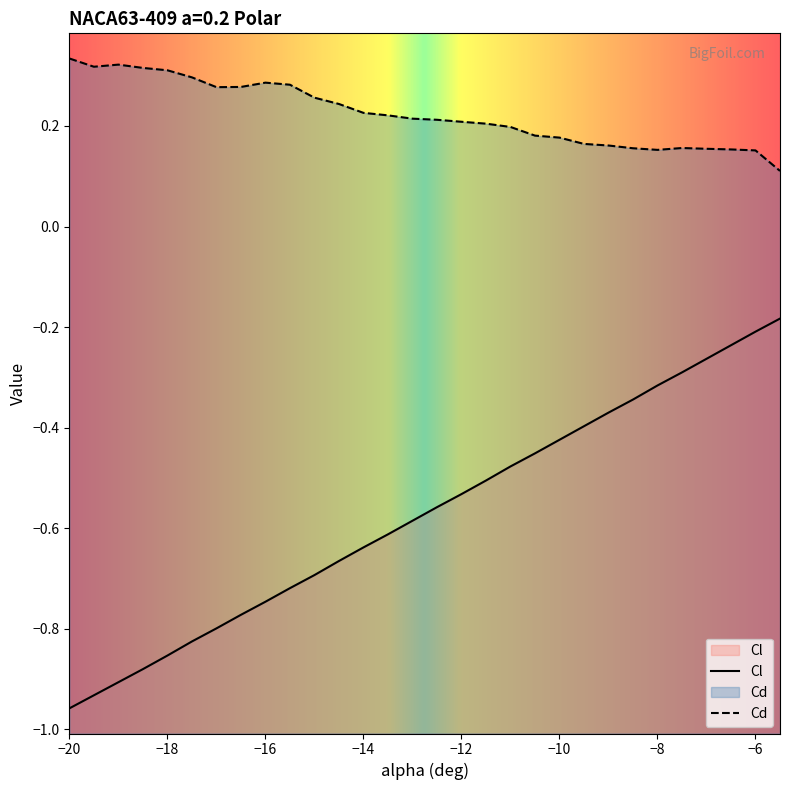

Which series has the widest spread of values?

Cl